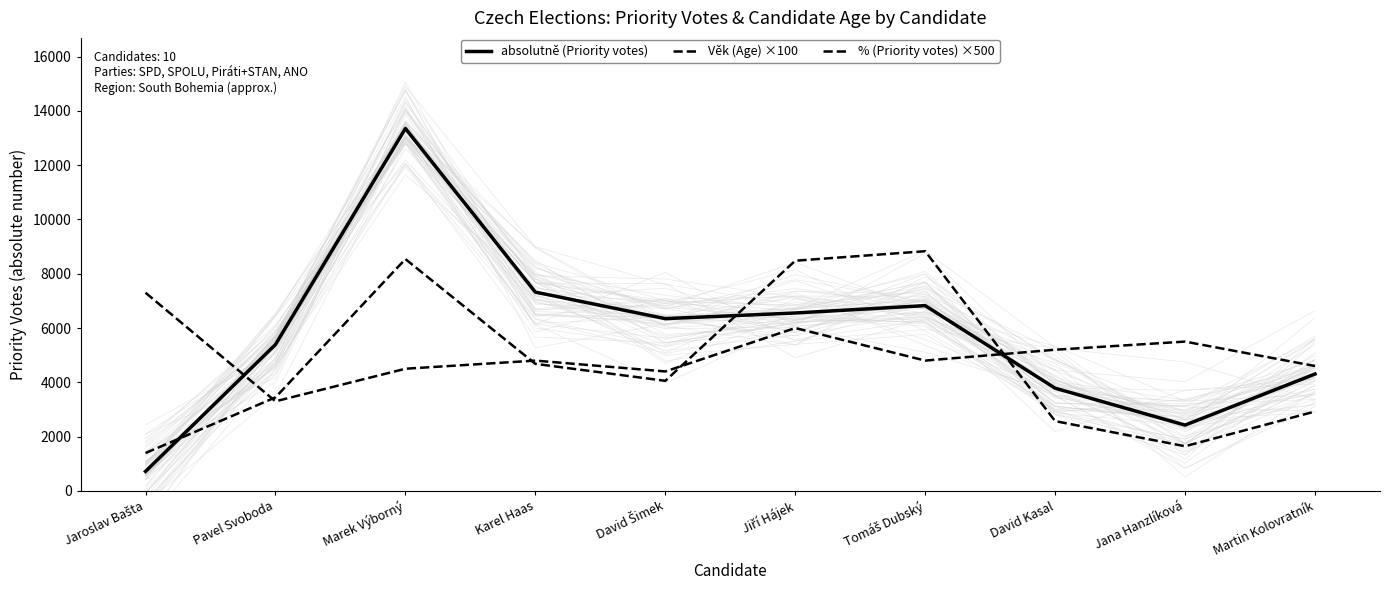

Read the Věk (Age) ×100 value at David Šimek.

4400.0